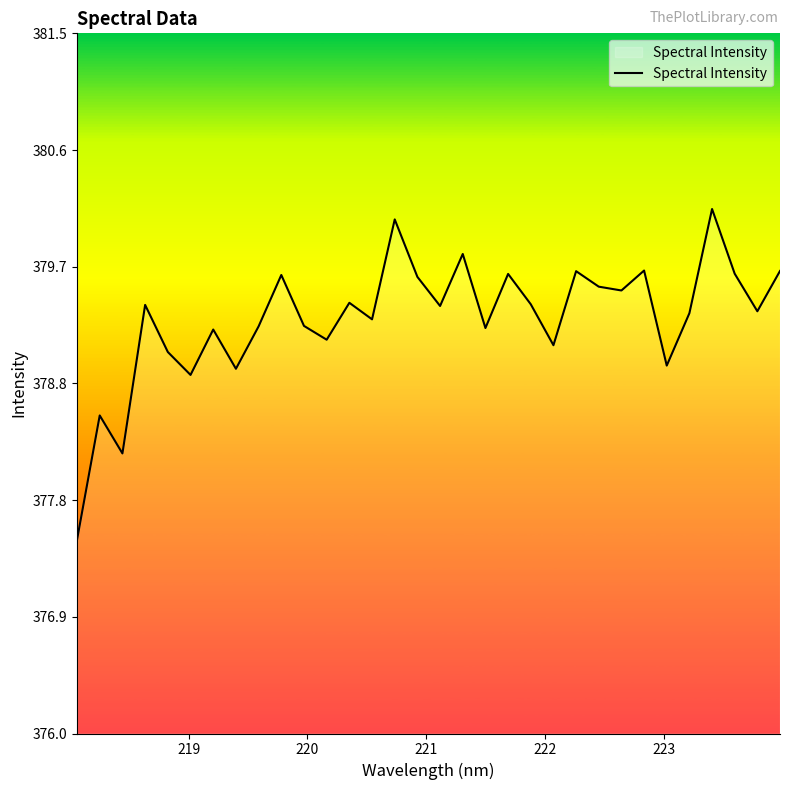

What is the minimum value shown in the chart?

377.5